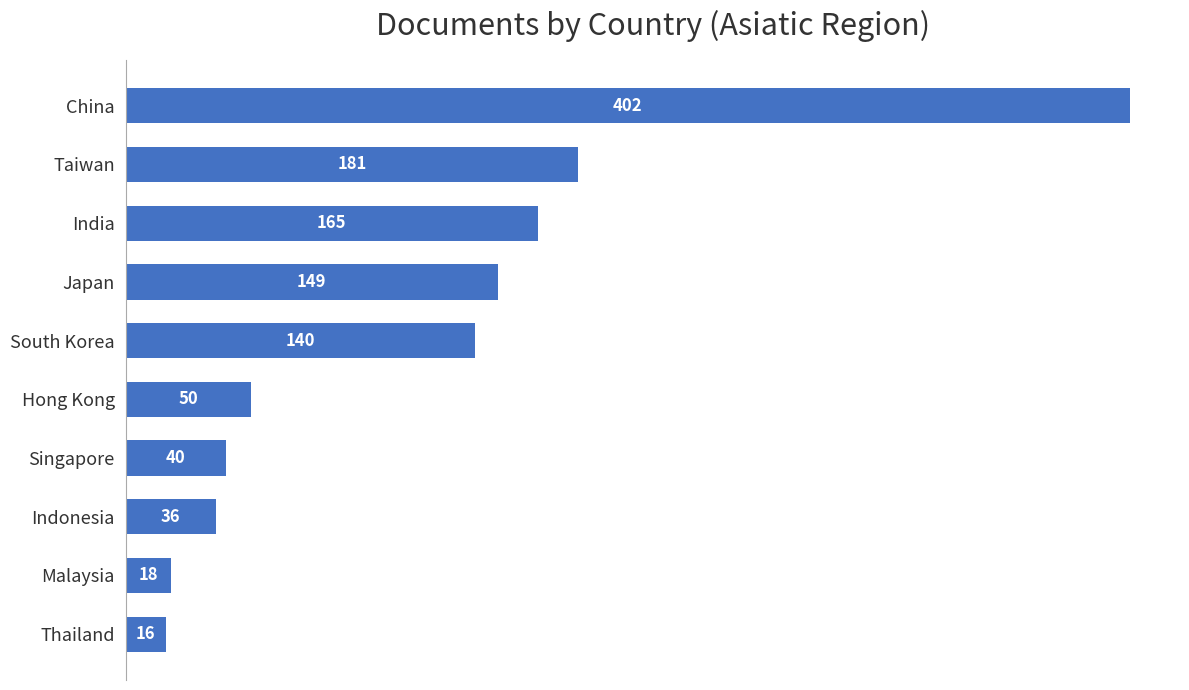

Rank the categories by value from highest to lowest.

China, Taiwan, India, Japan, South Korea, Hong Kong, Singapore, Indonesia, Malaysia, Thailand